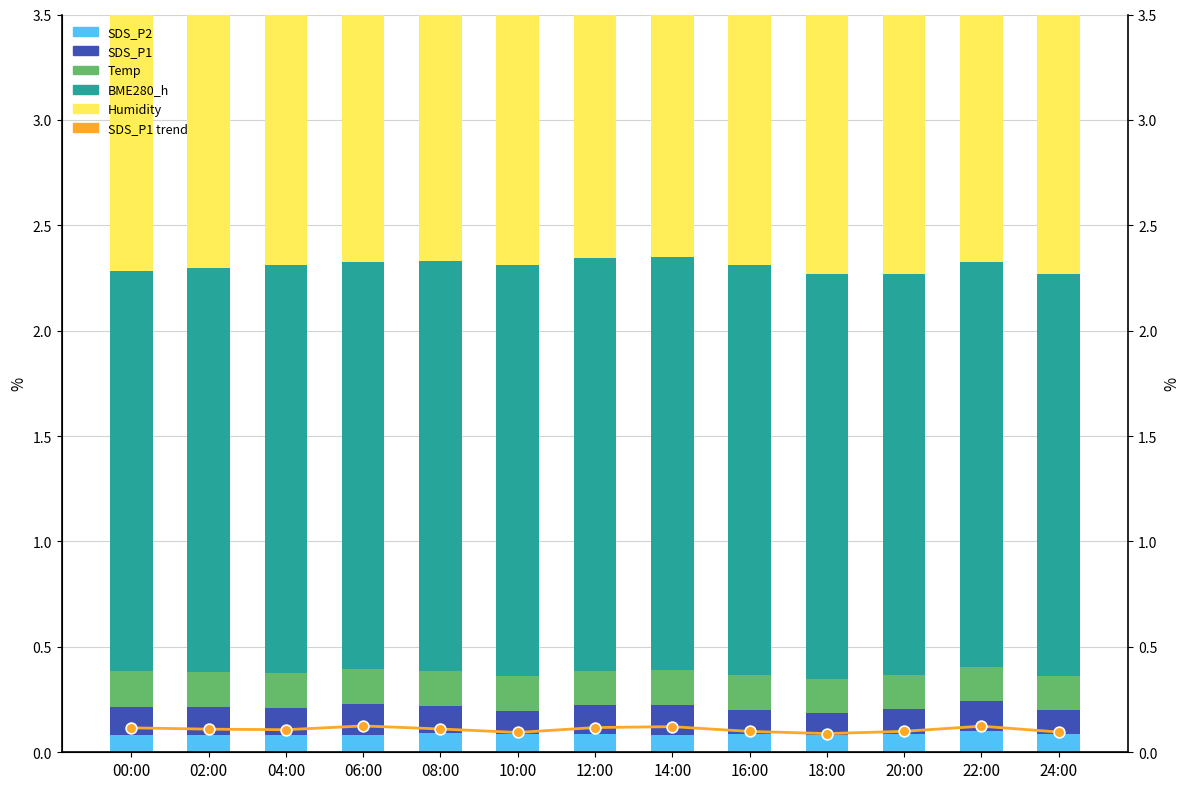

Is the value of Humidity at 22:00 greater than the value of BME280_h at 20:00?

Yes